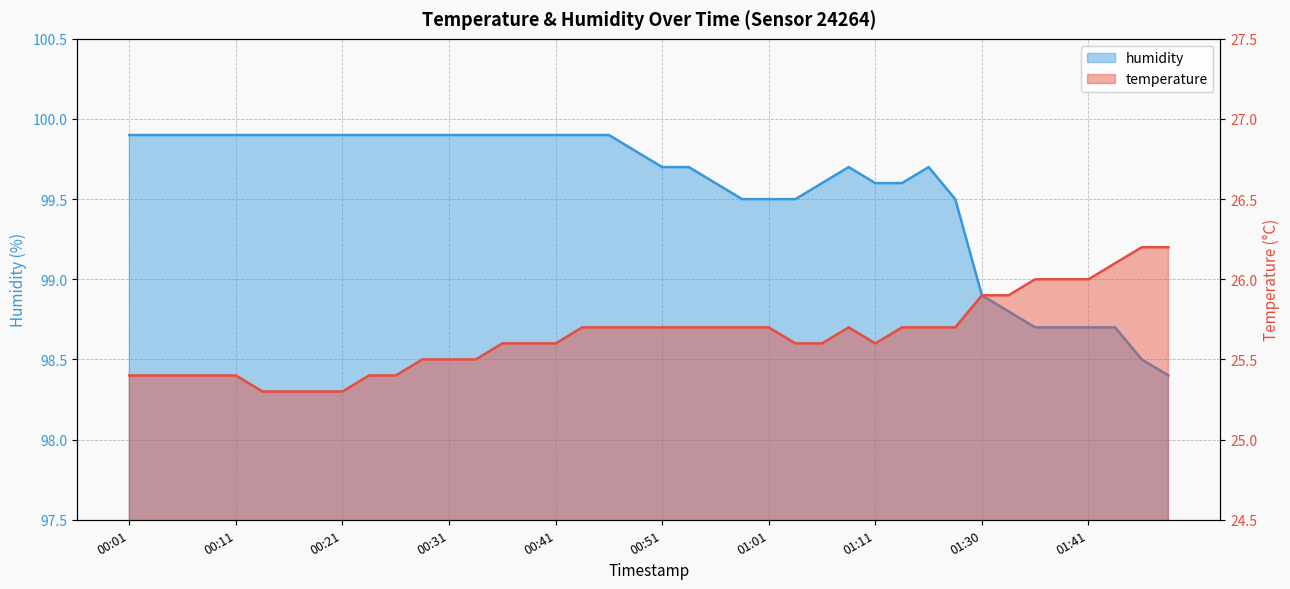

True or false: humidity and temperature cross at least once.

False